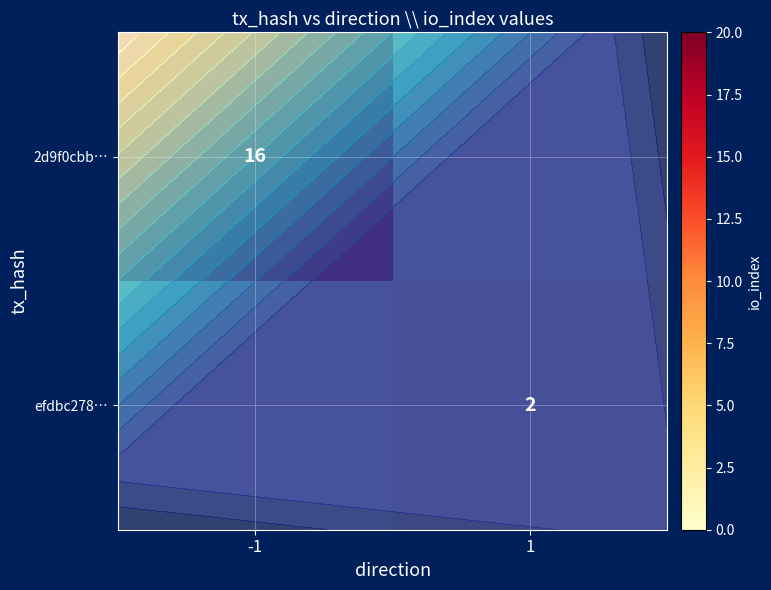

What is the difference between the highest and lowest values at 1?

2